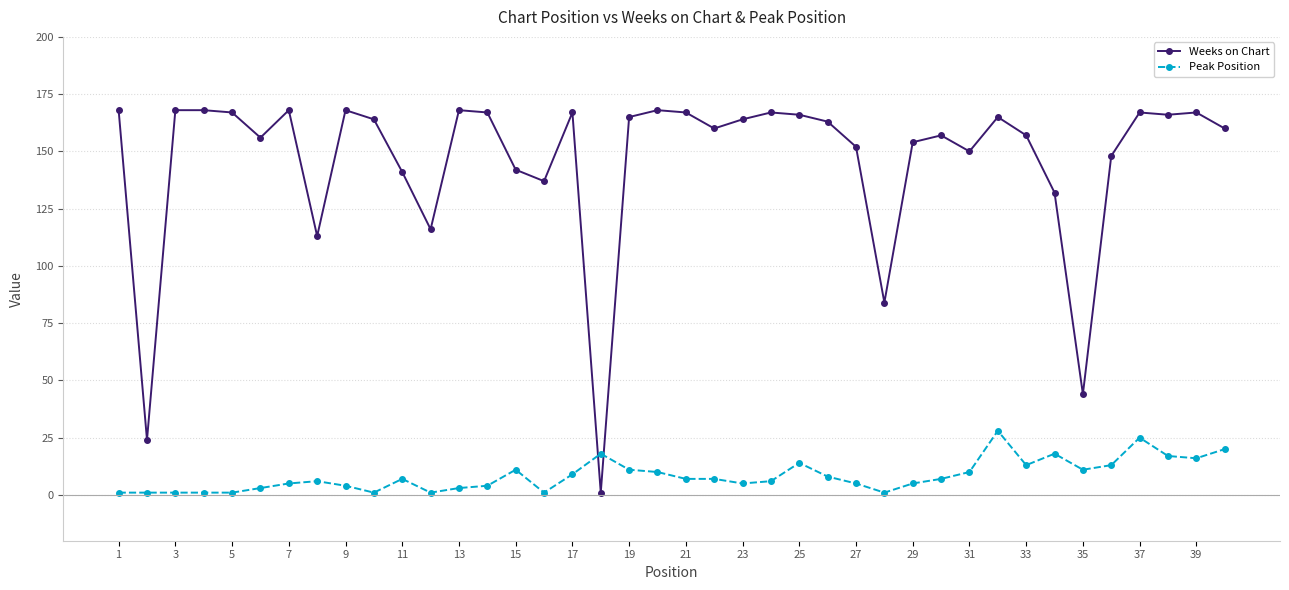

Count the number of data series in this chart.

2